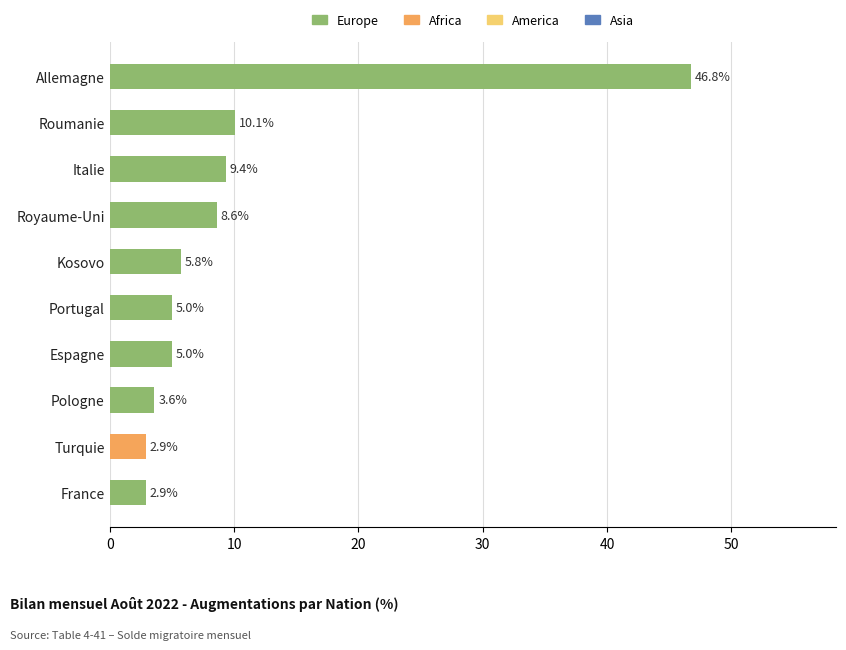

Does the chart contain stacked bars?

No